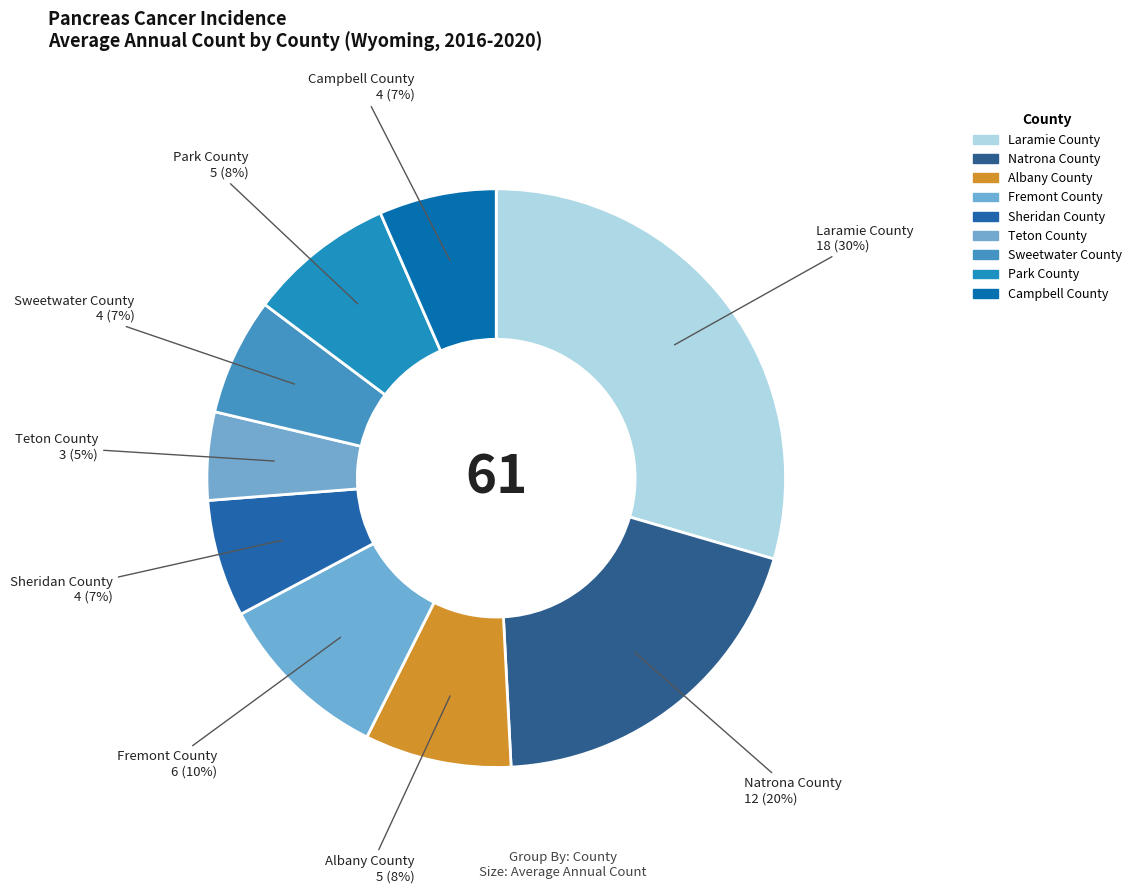

Which slice is the largest?

Laramie County